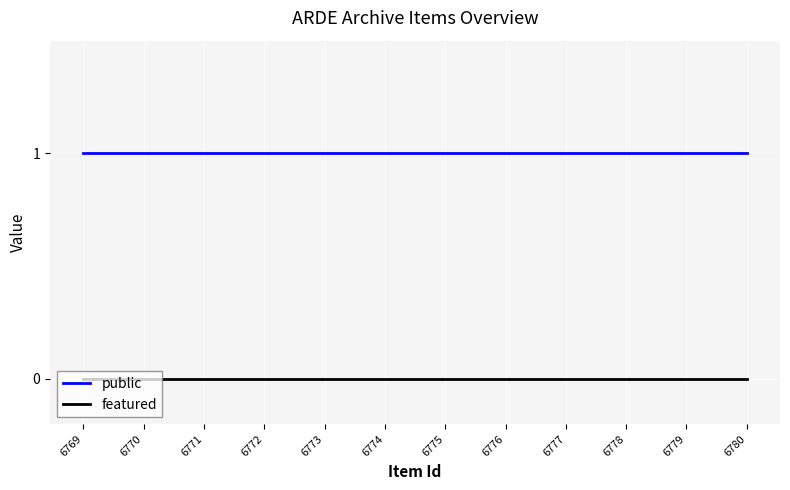

The public series shows 1 at 6770. True or false?

True